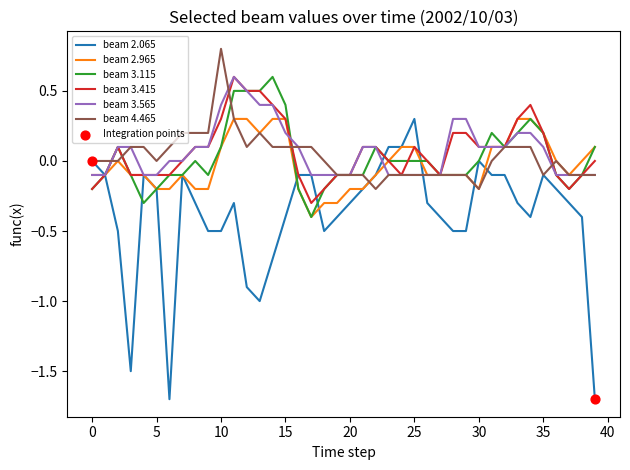

Which series has the largest range (max minus min)?

beam 2.065